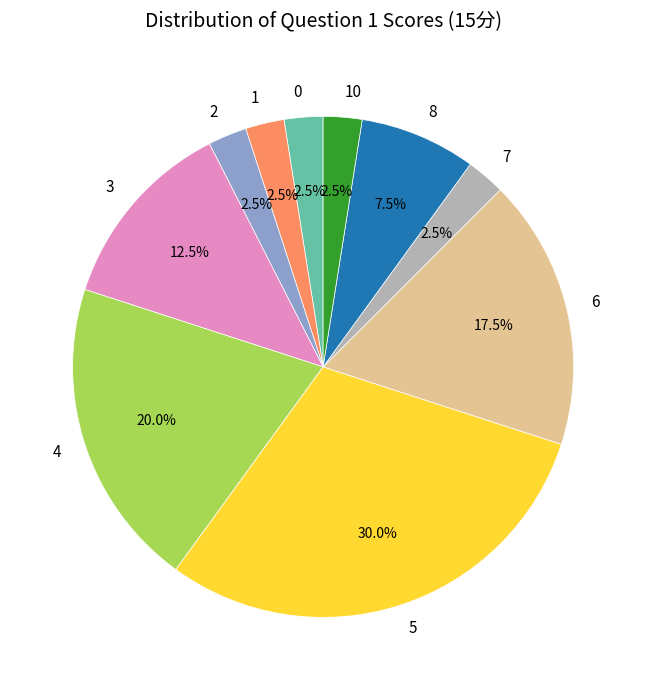

Between 8 and 4, which is larger?

4